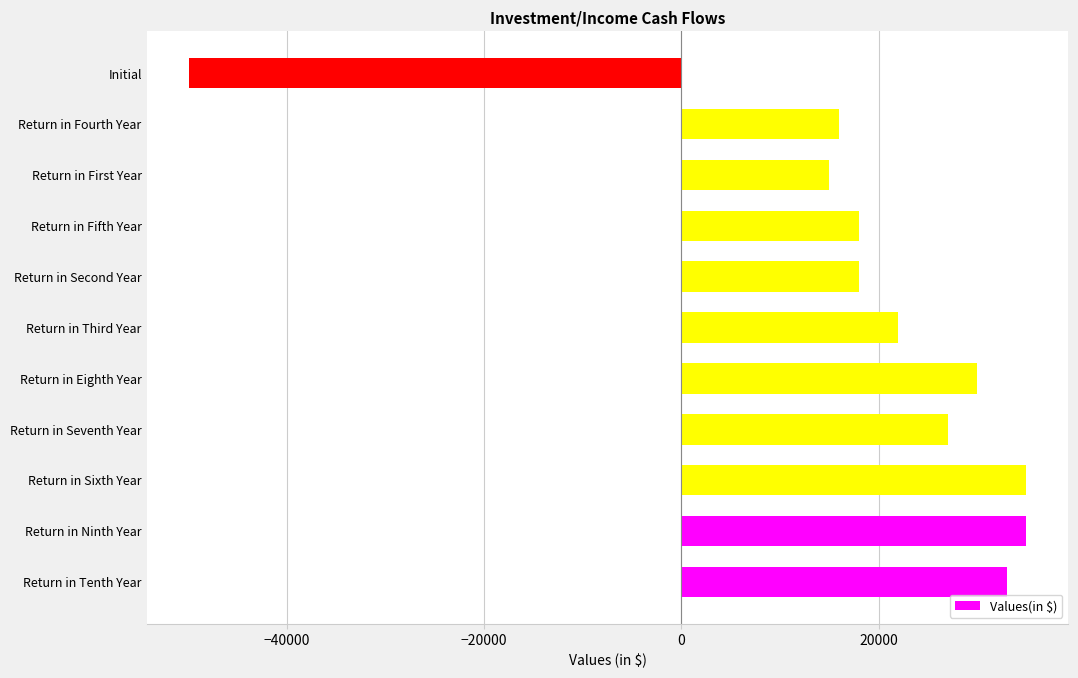

Between Return in Eighth Year and Return in Second Year, which is larger?

Return in Eighth Year